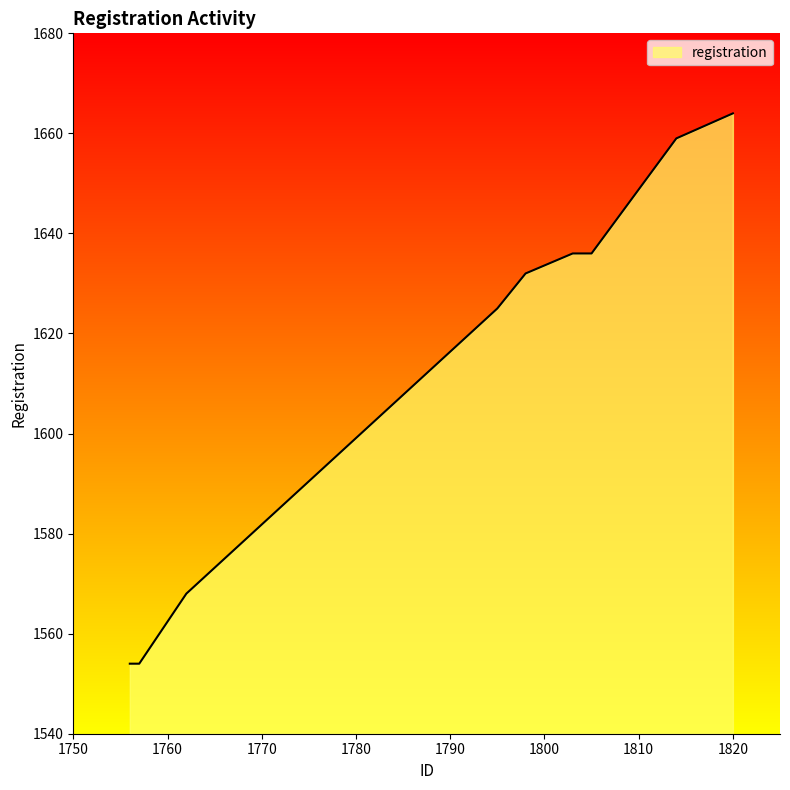

Where is the data nearest to the value 1609?

1795